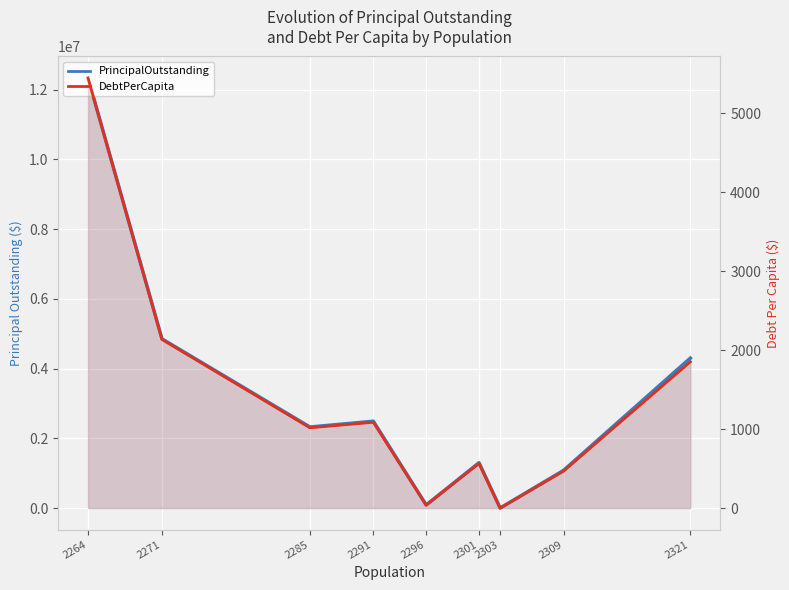

At how many categories does at least one series exceed 1831654?

5